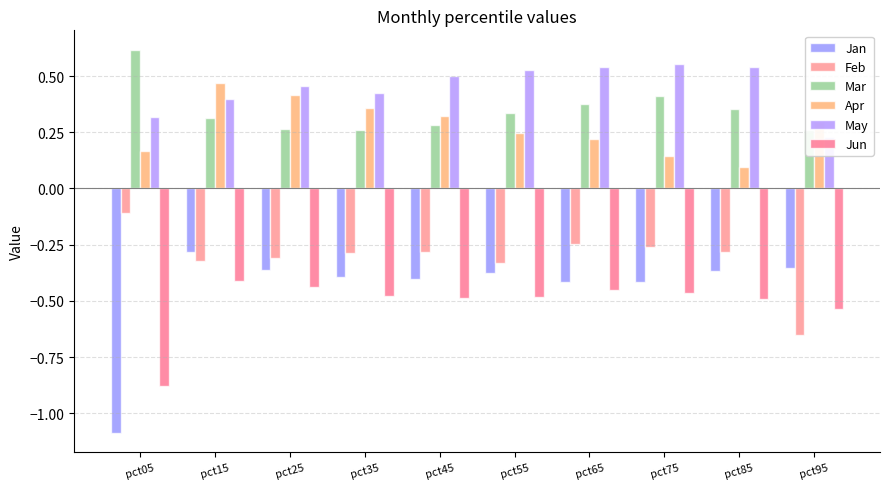

What is the total value across all series at pct55?

-0.1